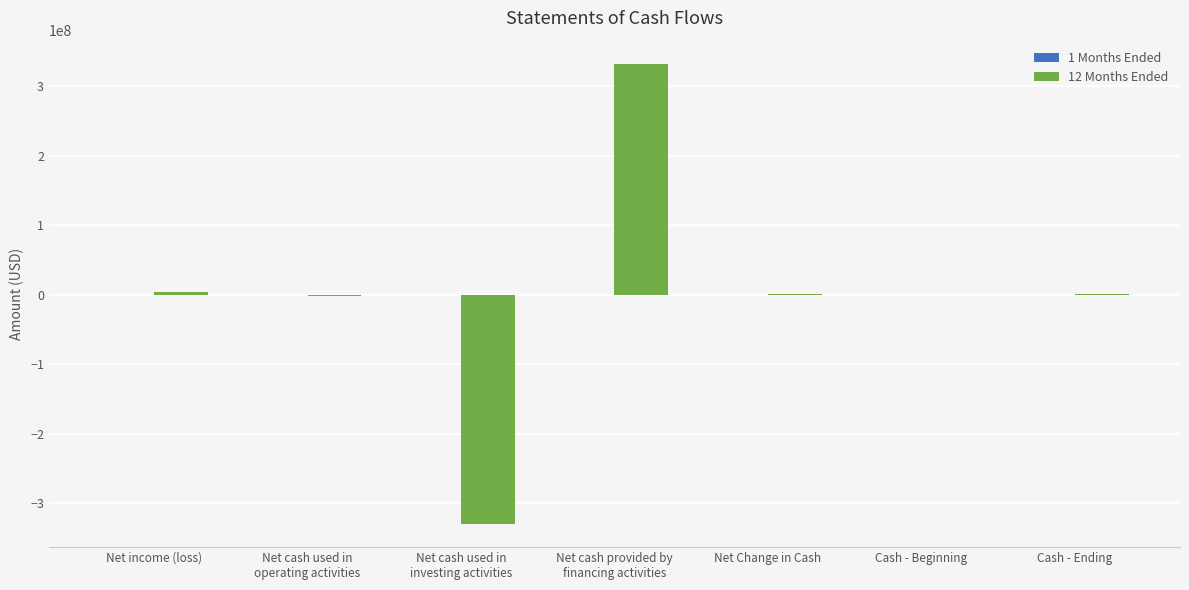

What is the maximum value shown in the chart?

332042245